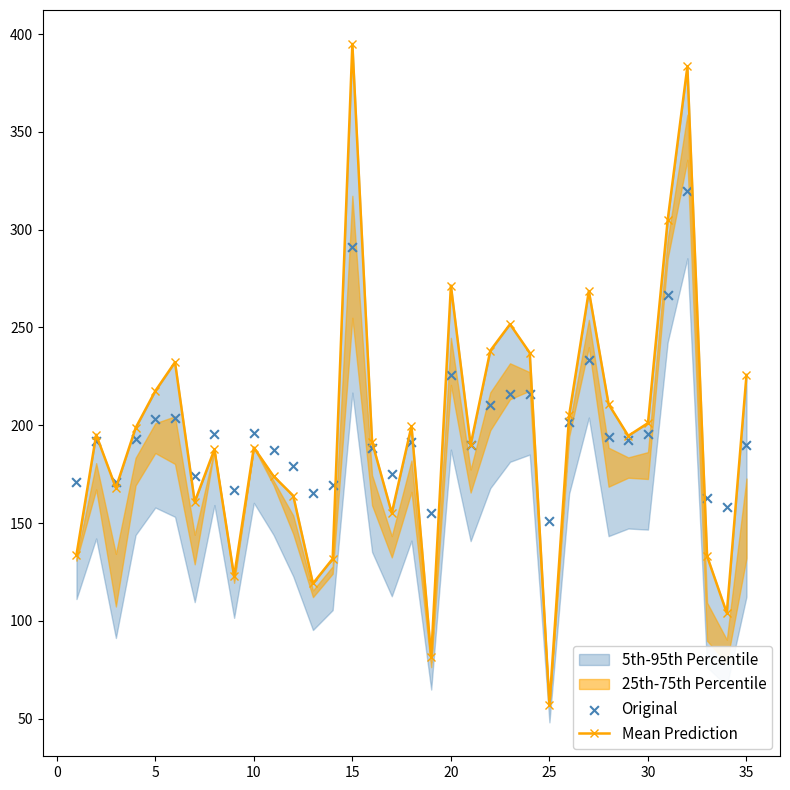

Which series contains the highest Y value?

Mean Prediction